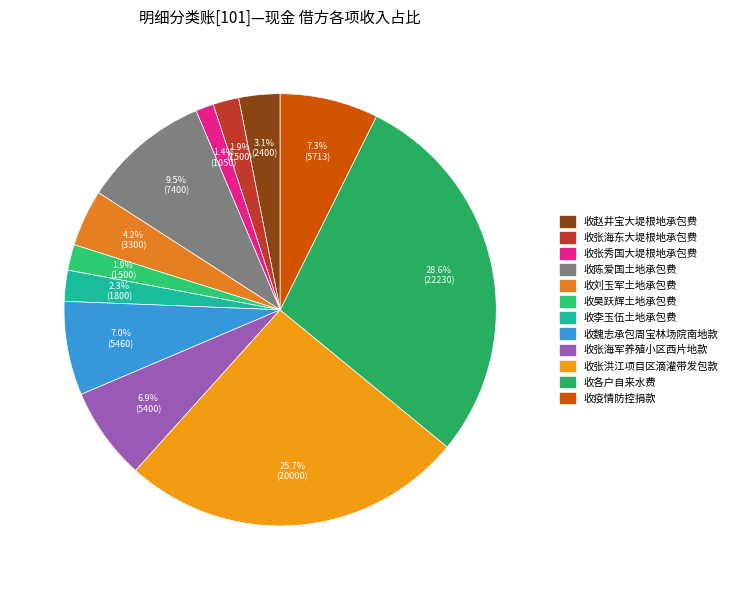

Does 收魏志承包周宝林场院南地款 account for over 50% of the chart?

No